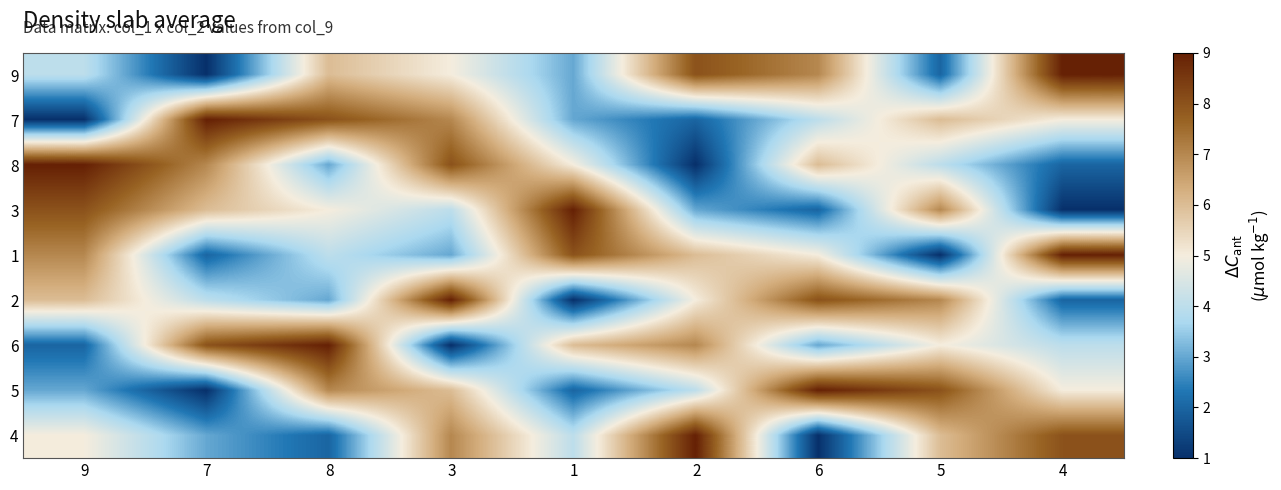

At how many categories does at least one series exceed 5?

9